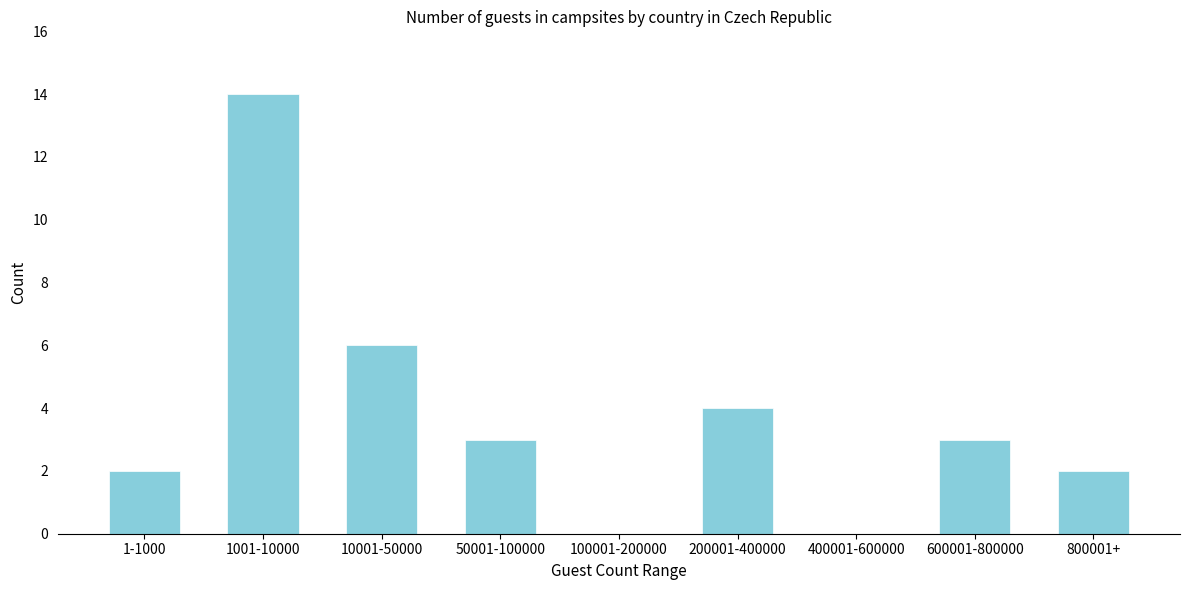

Reading right to left, list all the values displayed in this chart.

800001+=2	600001-800000=3	400001-600000=0	200001-400000=4	100001-200000=0	50001-100000=3	10001-50000=6	1001-10000=14	1-1000=2